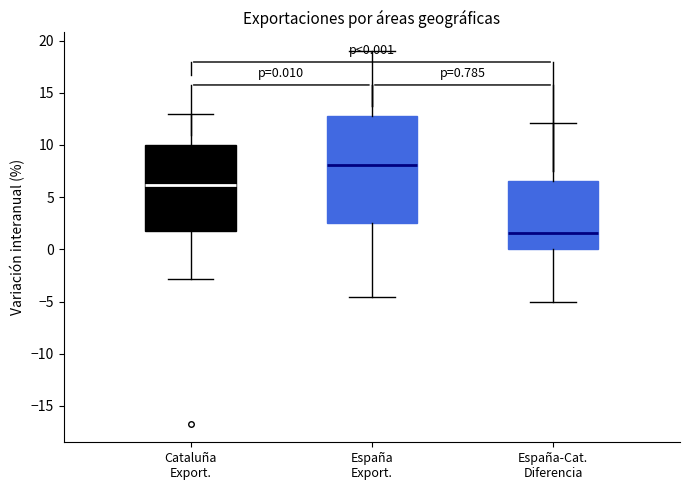

Which box's median line is the highest?

España Export.